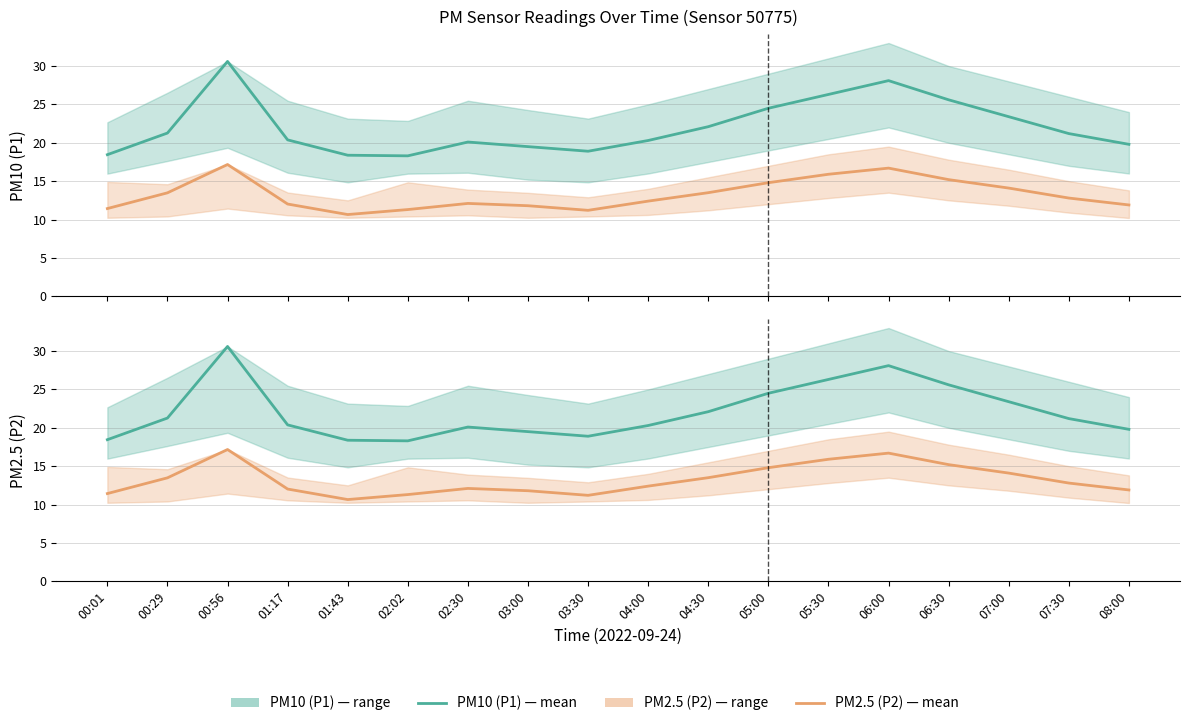

What is the maximum value for P2?

17.2